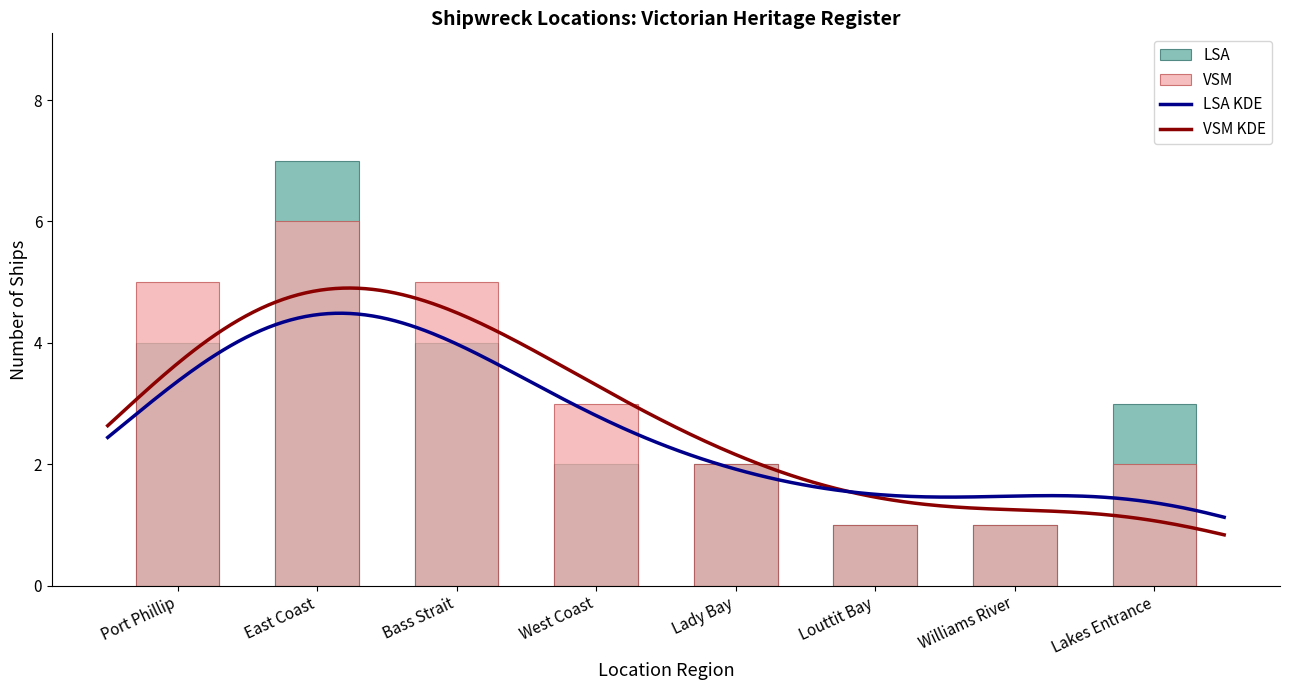

What is the maximum value for LSA KDE?

4.5